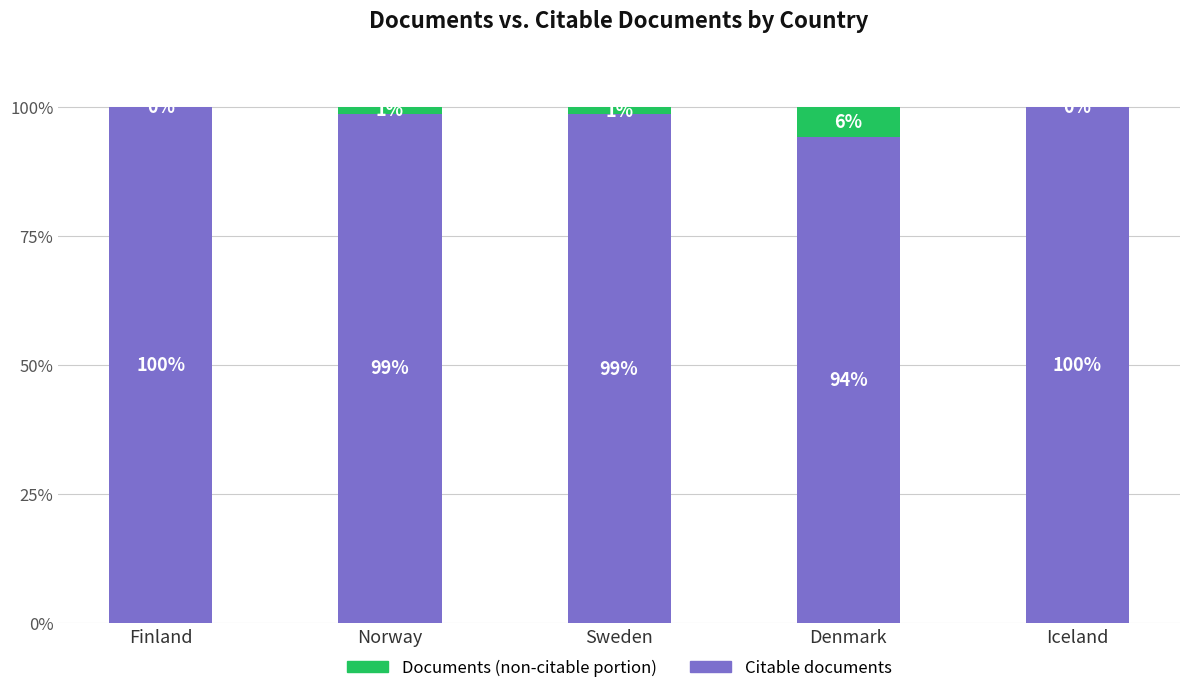

What is the total value across all series at Iceland?

100.0